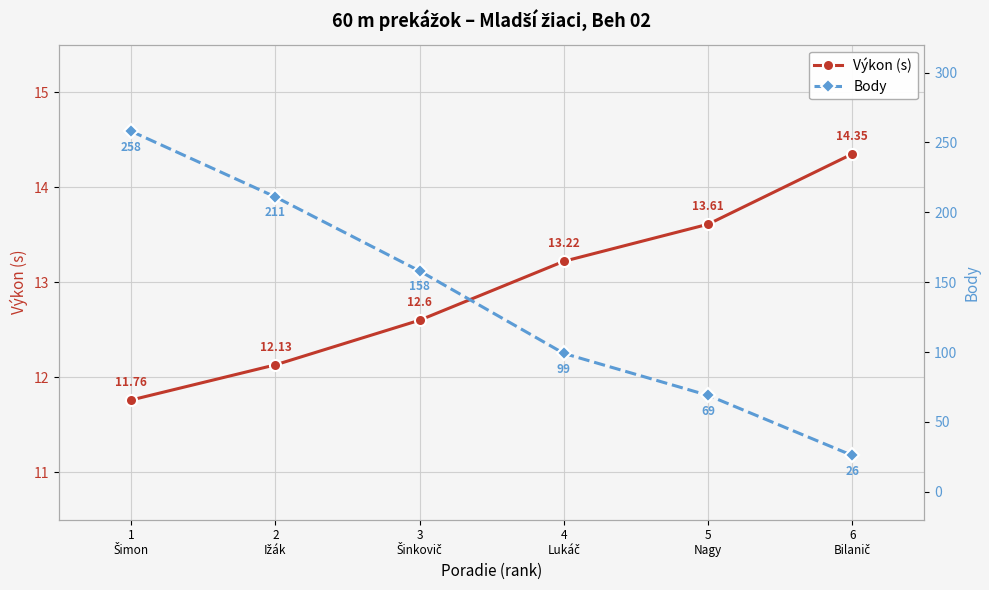

Count the number of data series in this chart.

2